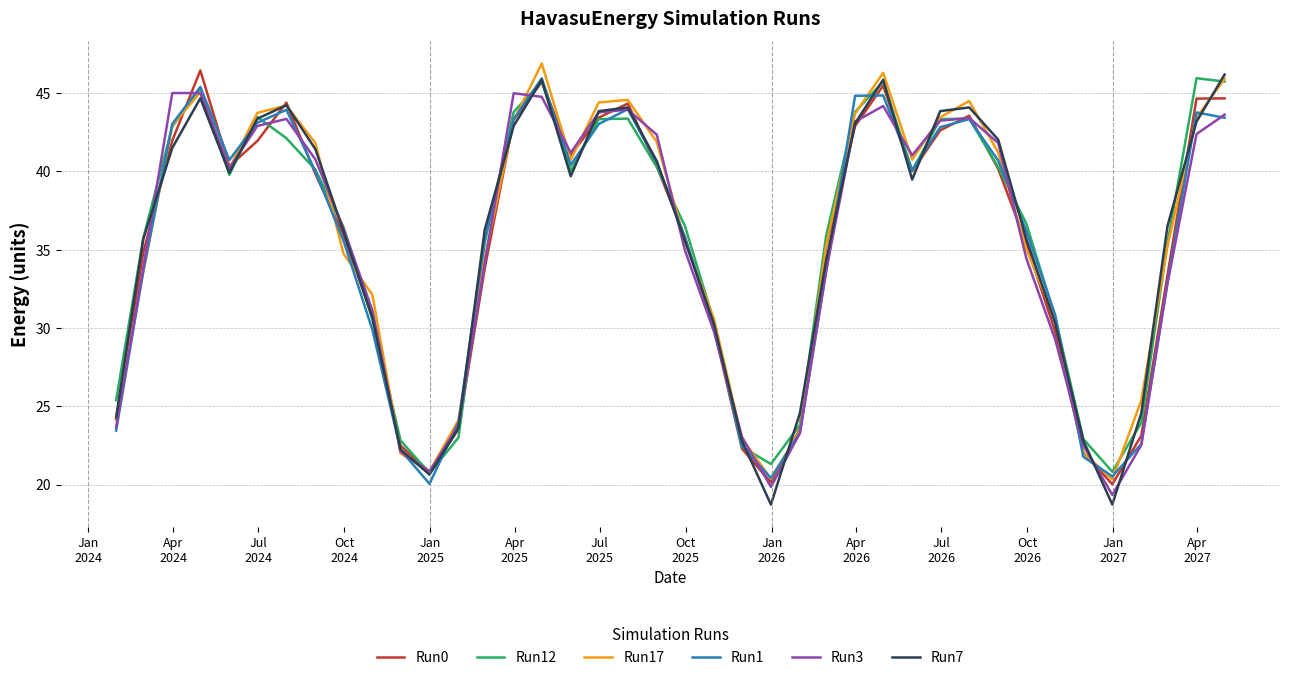

What is the highest value of the Run0 series?

46.4